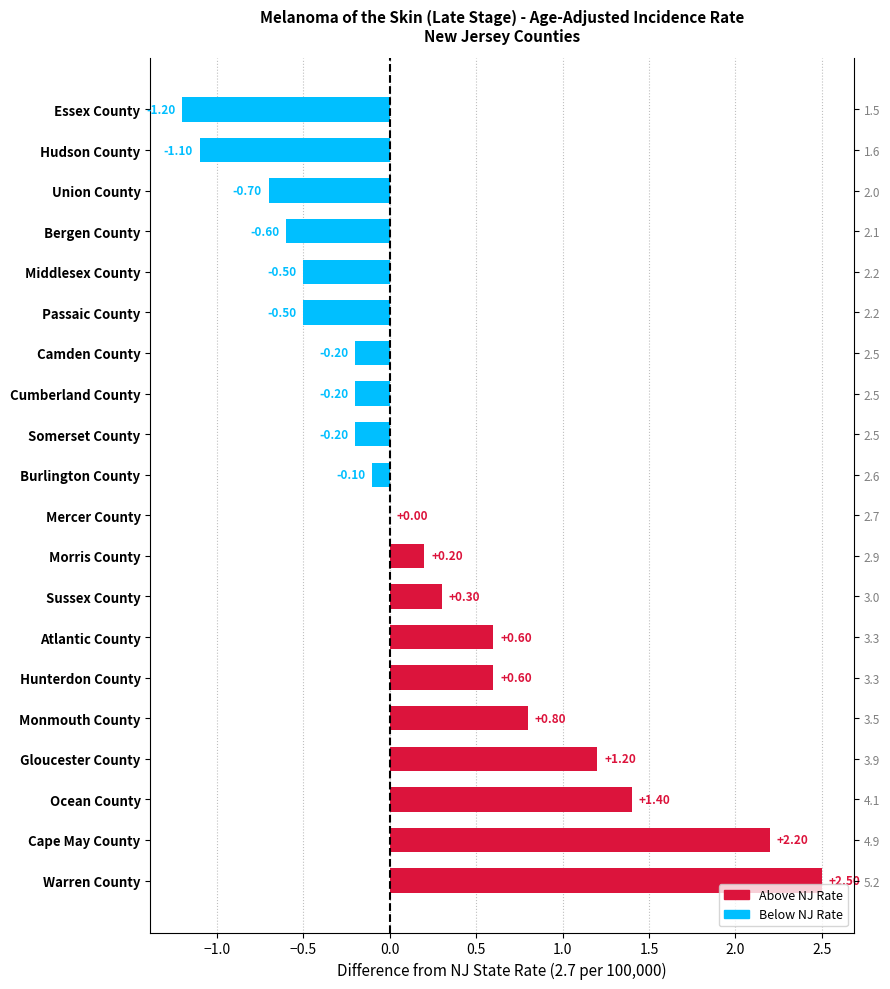

The chart shows a value of -0.1 at Cumberland County. True or false?

False